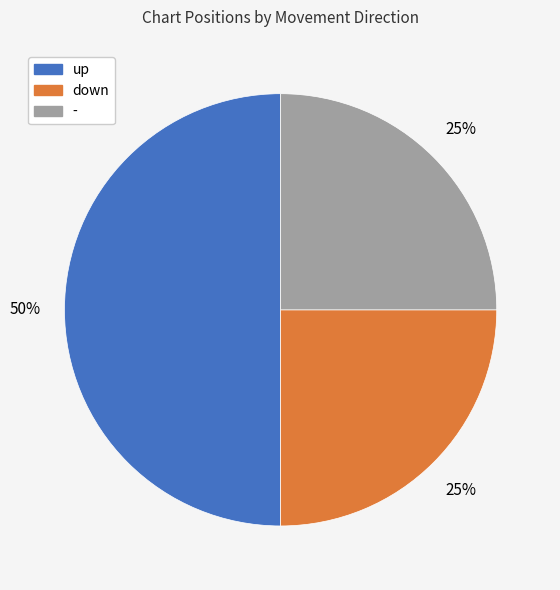

Is down the majority of the pie?

No